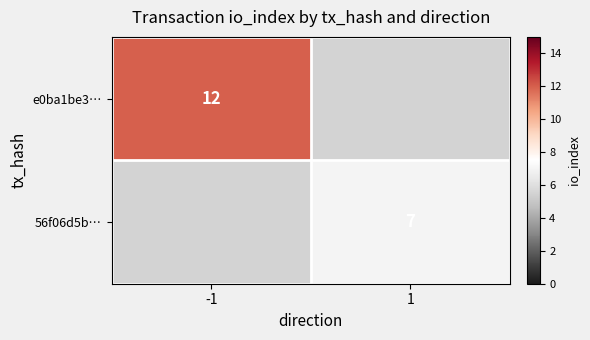

Between 1 and -1, which is larger?

-1